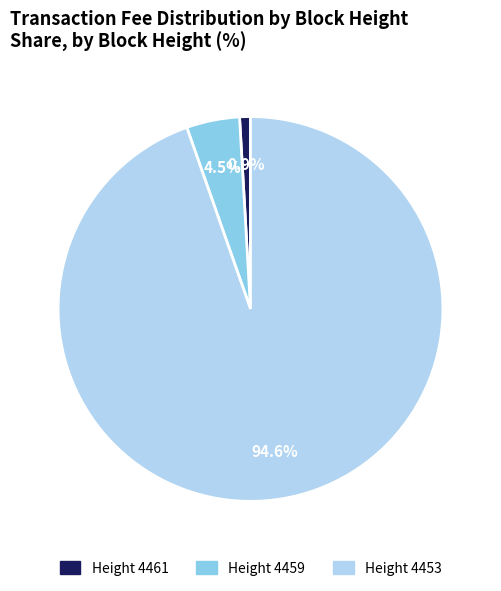

Rank the categories by value from lowest to highest.

Height 4461, Height 4459, Height 4453